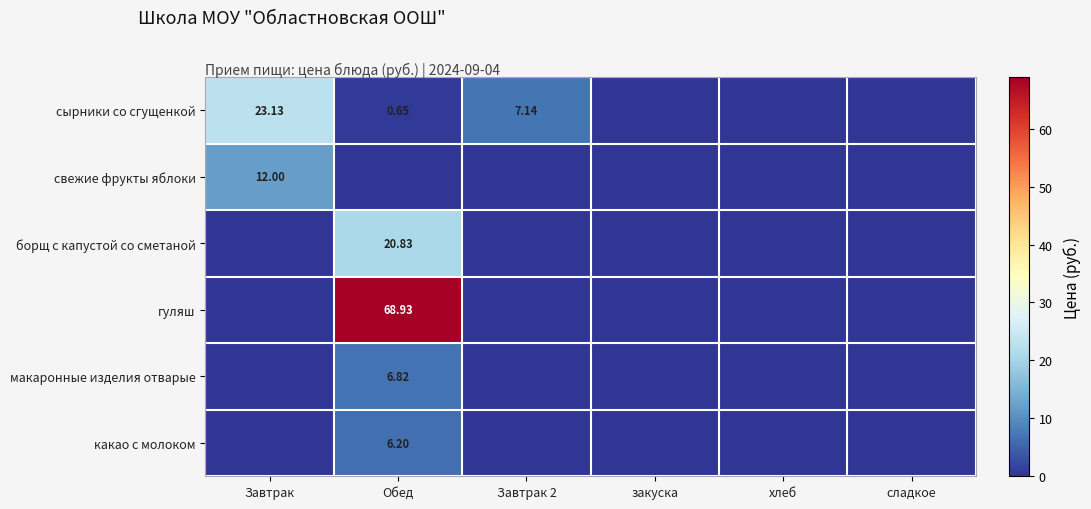

Is it true that макаронные изделия отварые equals -2.9 at Завтрак?

False